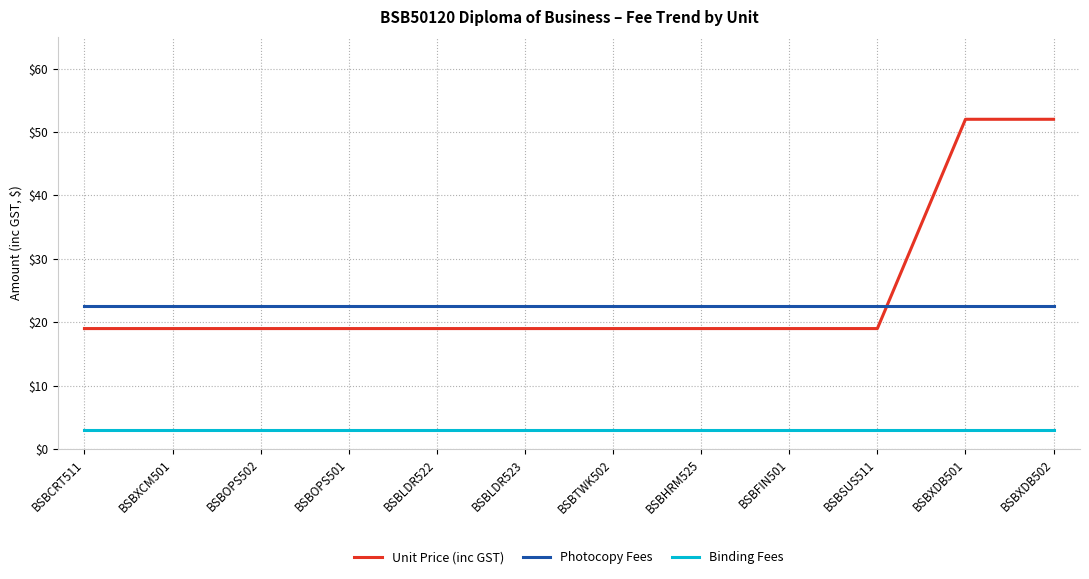

What position from the right is BSBFIN501?

4